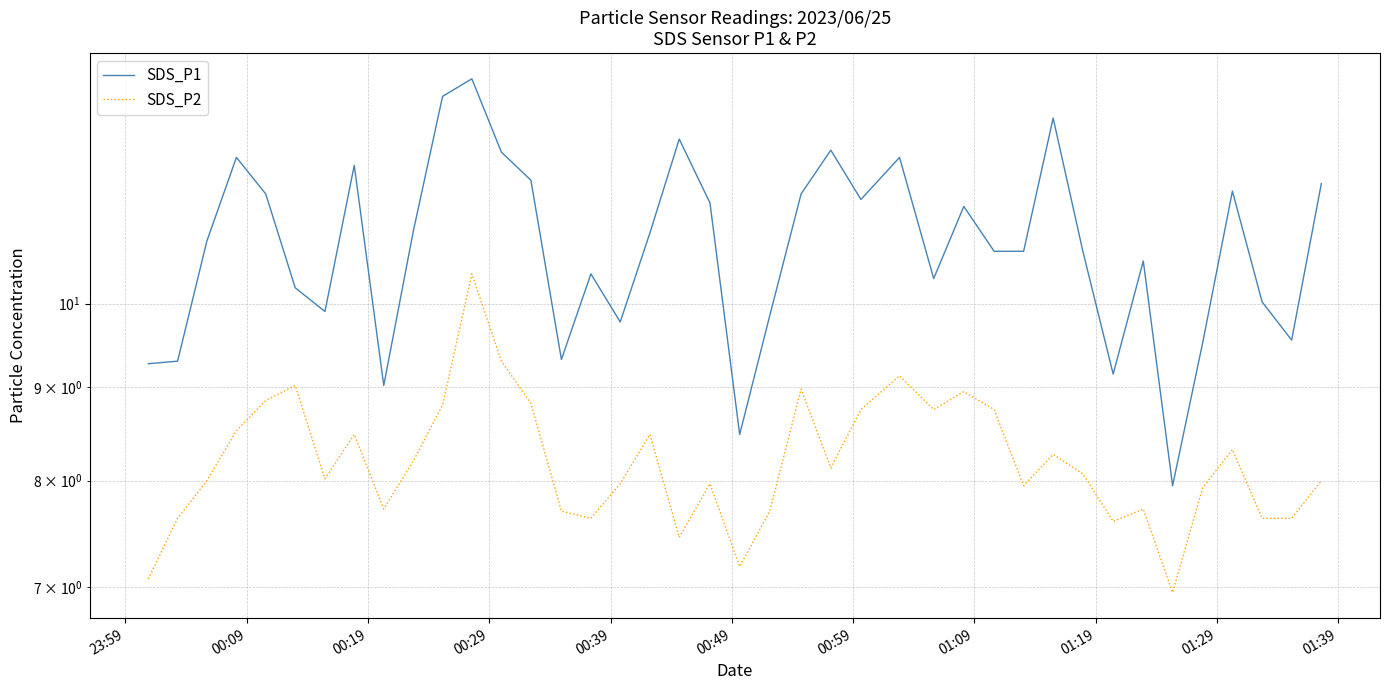

How many categories are shown in the chart?

40